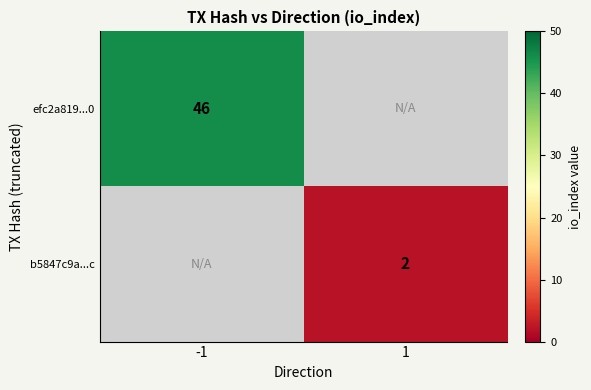

True or false: b5847c9a...c has a value of 1 at 1.

False